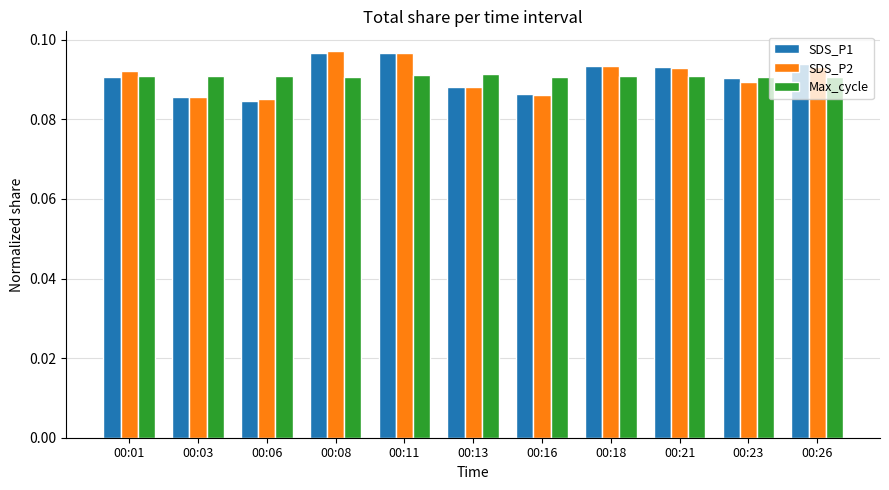

The Max_cycle series shows 0.2 at 00:01. True or false?

False